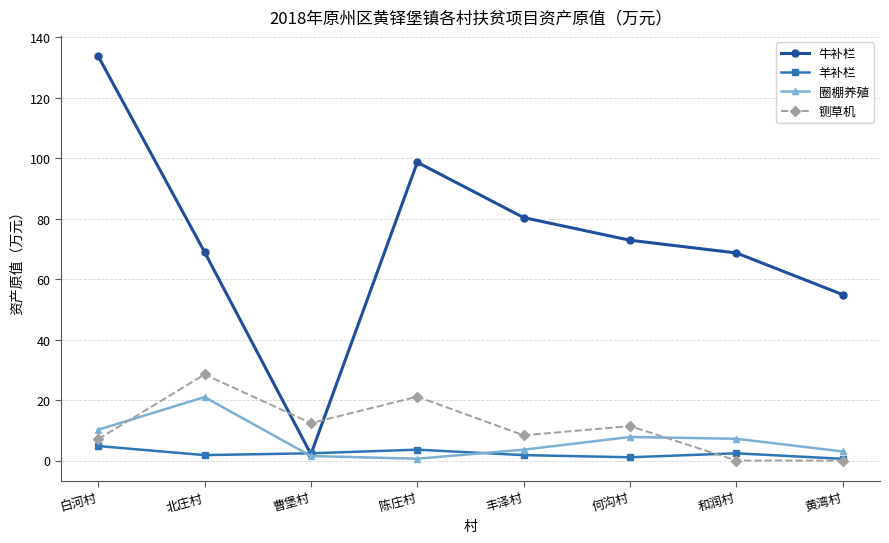

How many times do 圈棚养殖 and 羊补栏 cross each other?

2